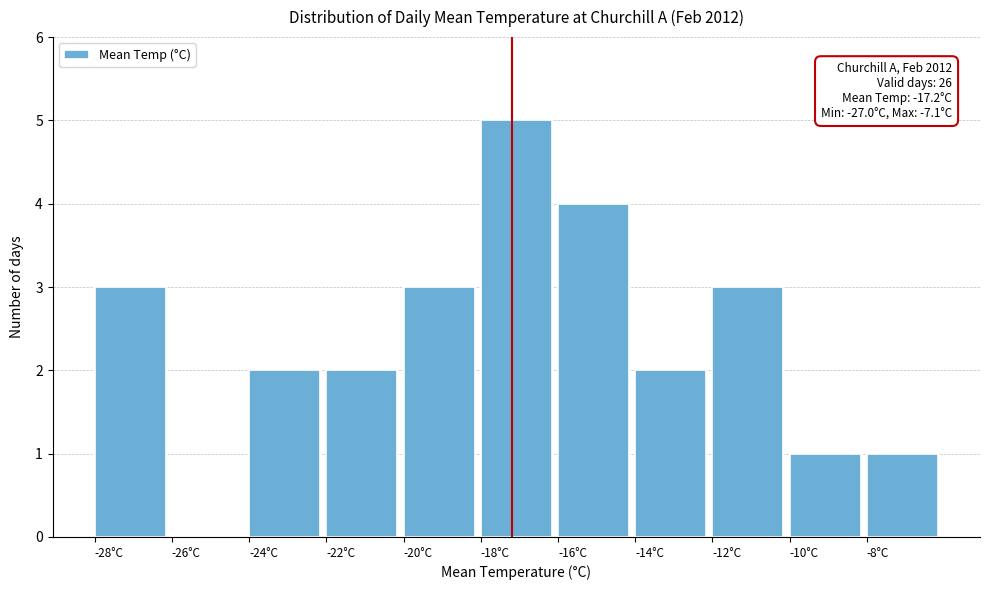

Which range on the x-axis has the tallest bar?

-18 to -16